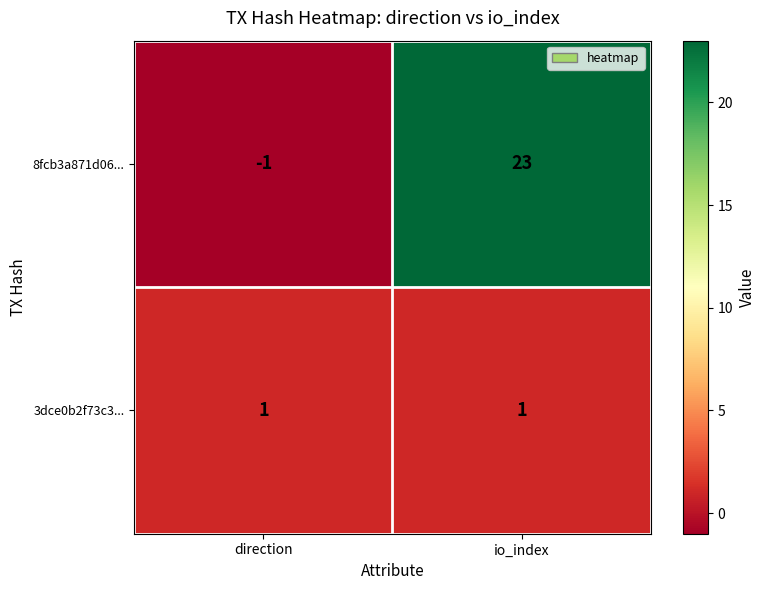

The value of 8fcb3a871d06... at direction is -1. True or false?

True